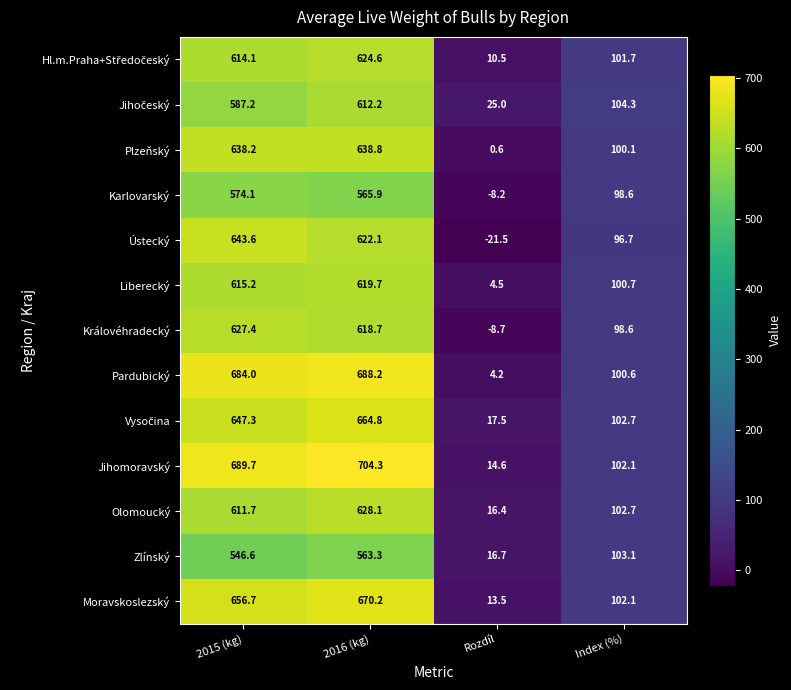

At which category is the sum across all series the highest?

2016 (kg)